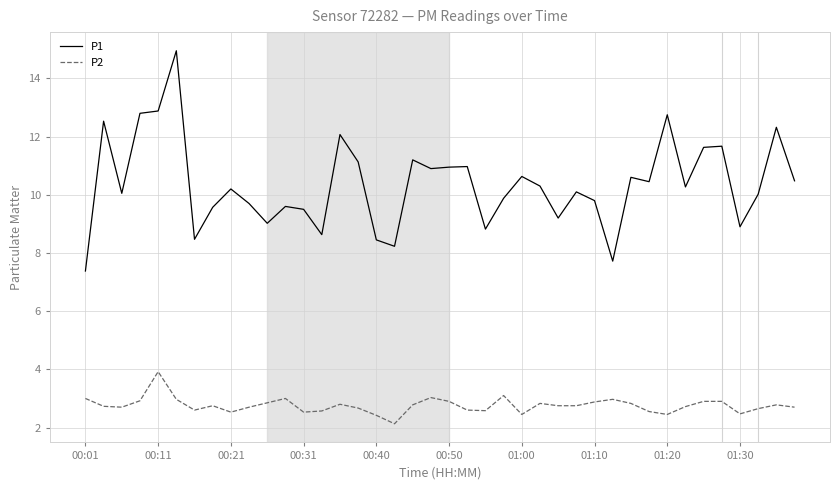

Which series has the largest range (max minus min)?

P1